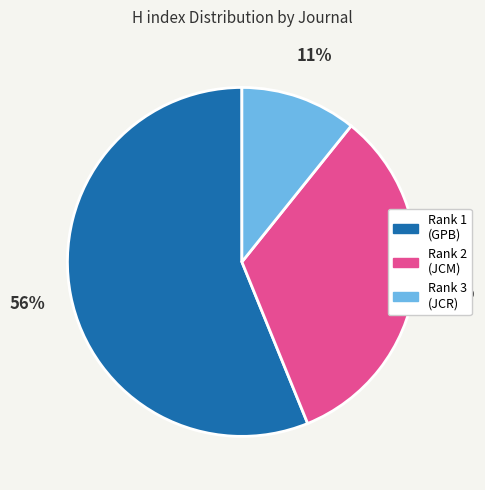

To the nearest percent, what is the average slice percentage?

33%